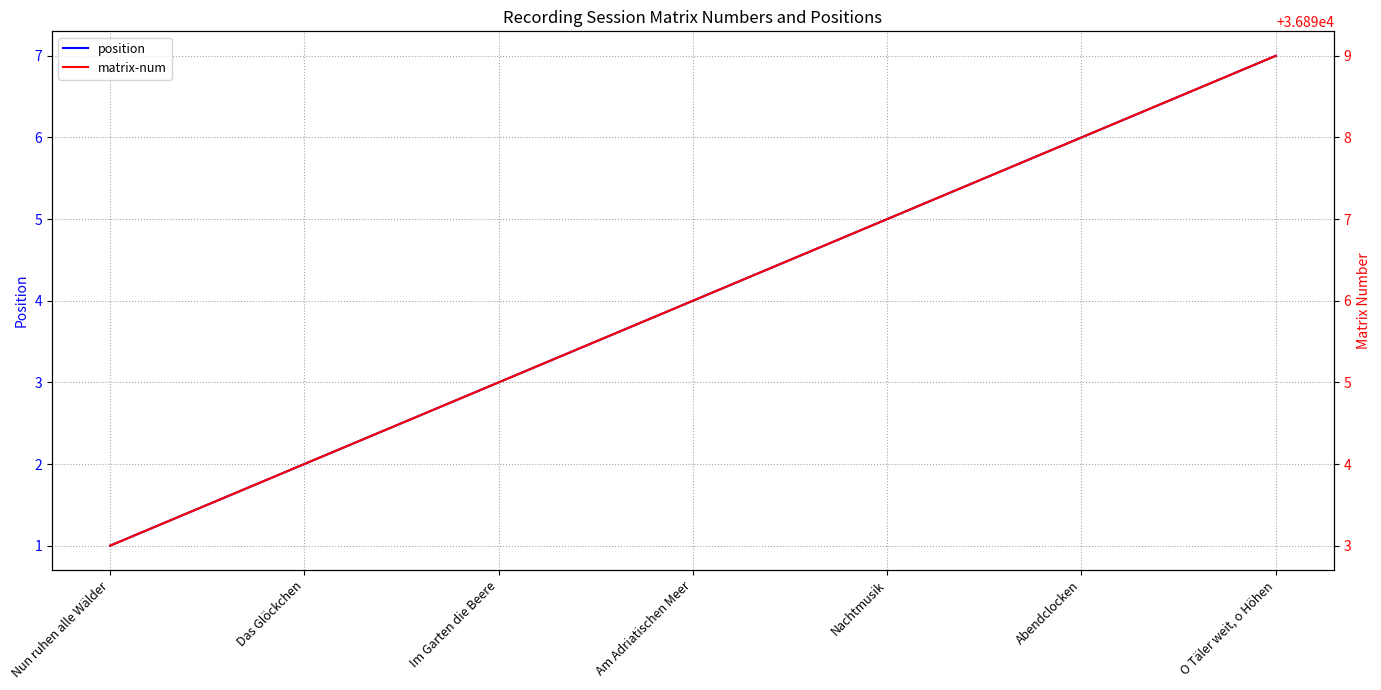

At which category does the chart reach its peak across all series?

O Täler weit, o Höhen